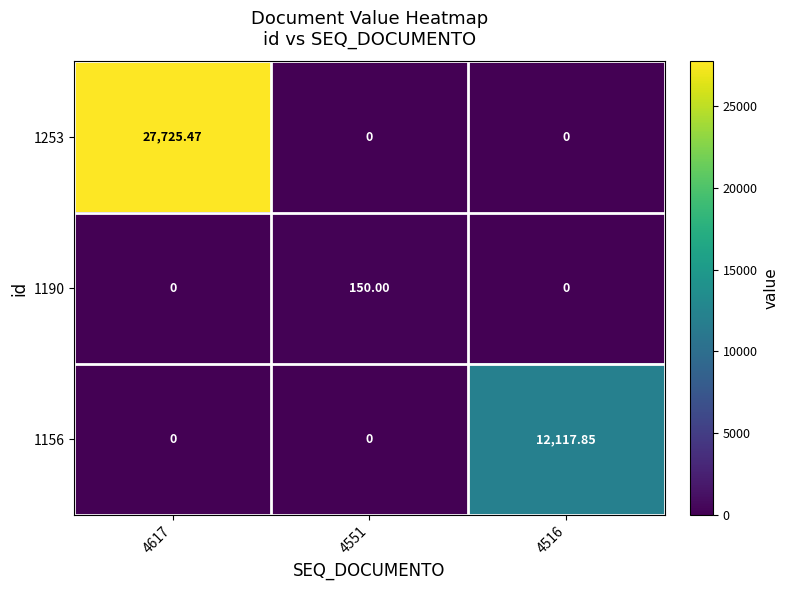

Reading left to right, list all the values displayed in this chart.

1253: 4617=27725.5	4551=0.0	4516=0.0
1190: 4617=0.0	4551=150.0	4516=0.0
1156: 4617=0.0	4551=0.0	4516=12117.9